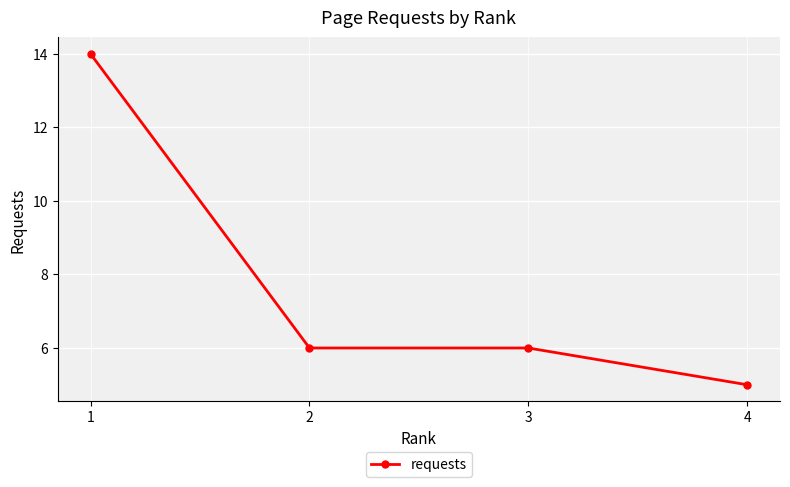

What is the value of the 3rd point from the left?

6